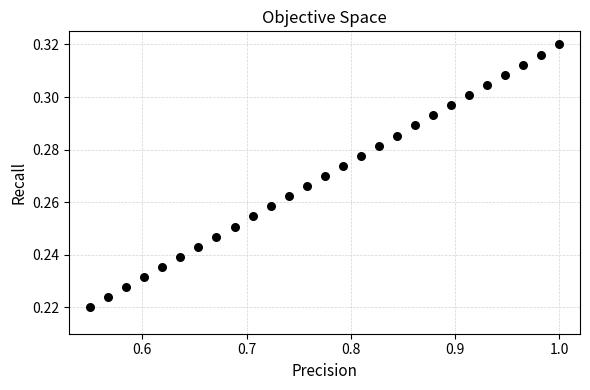

What is the range of X values (max minus min)?

0.4